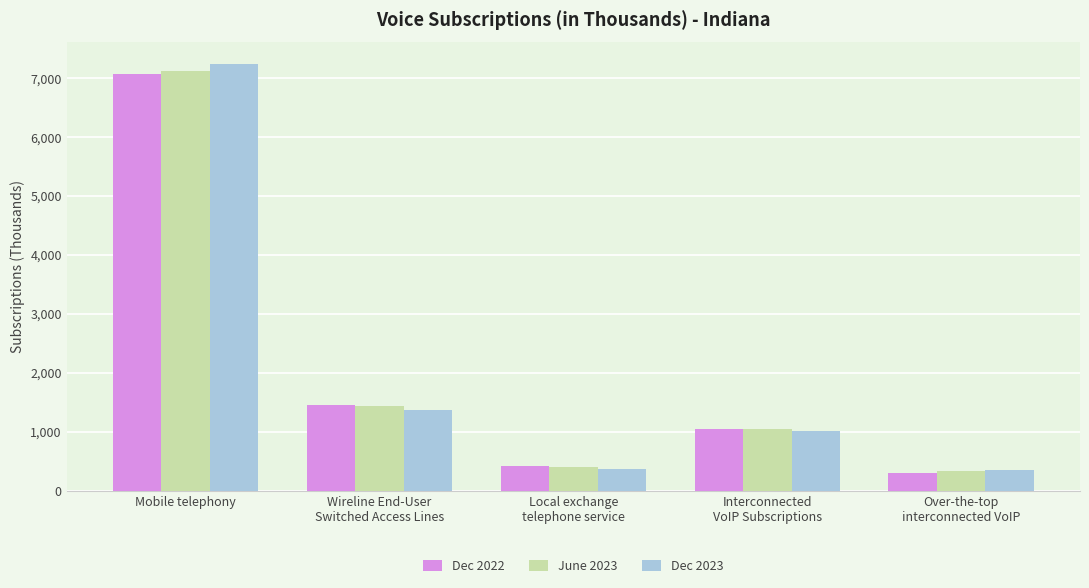

How many series are shown in this chart?

3